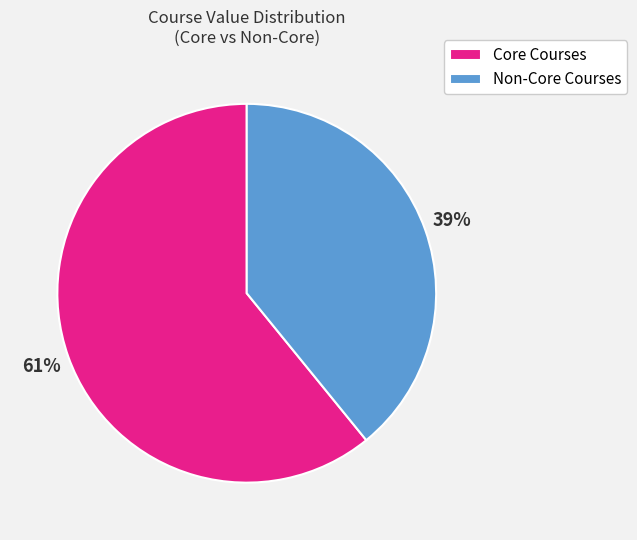

Which has a higher value, Core Courses or Non-Core Courses?

Core Courses